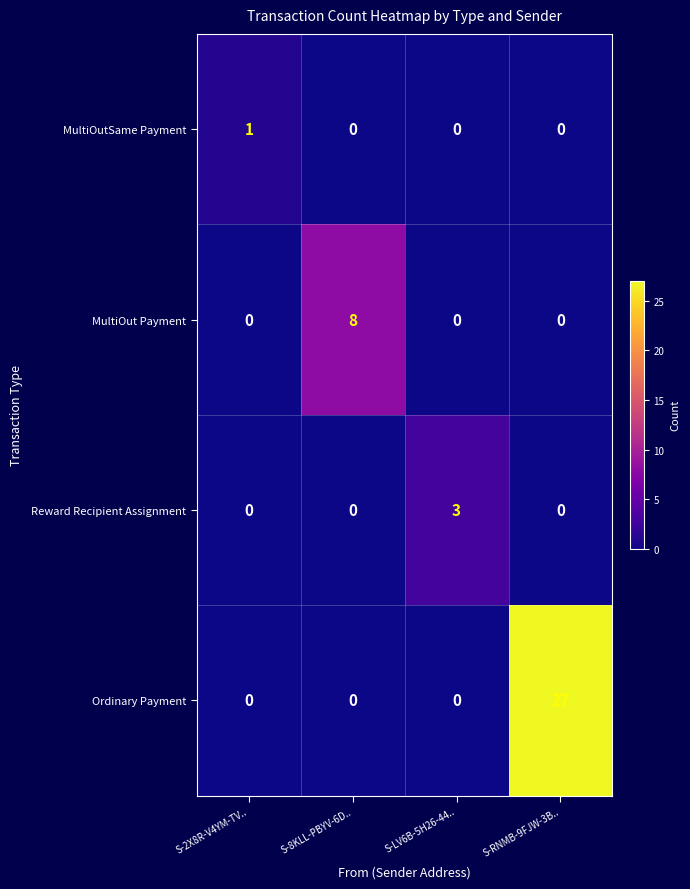

Which series has the widest spread of values?

Ordinary Payment